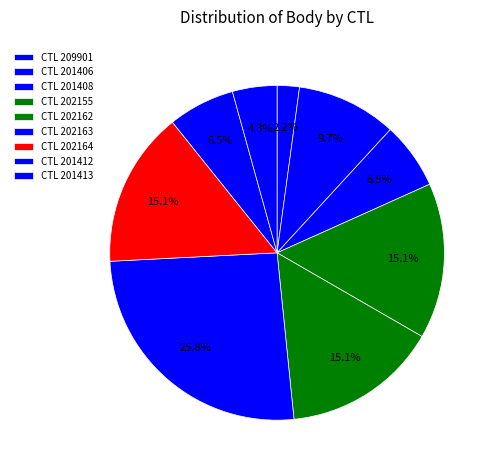

How many slices are in this pie chart?

9